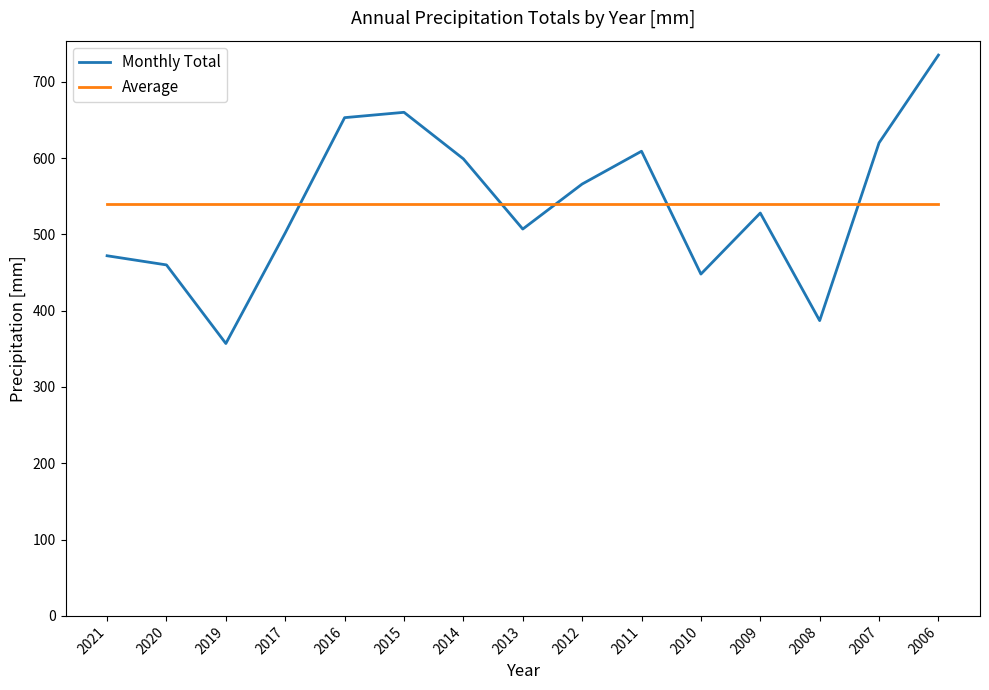

Rank the series at 2019 from highest to lowest value.

Average, Monthly Total